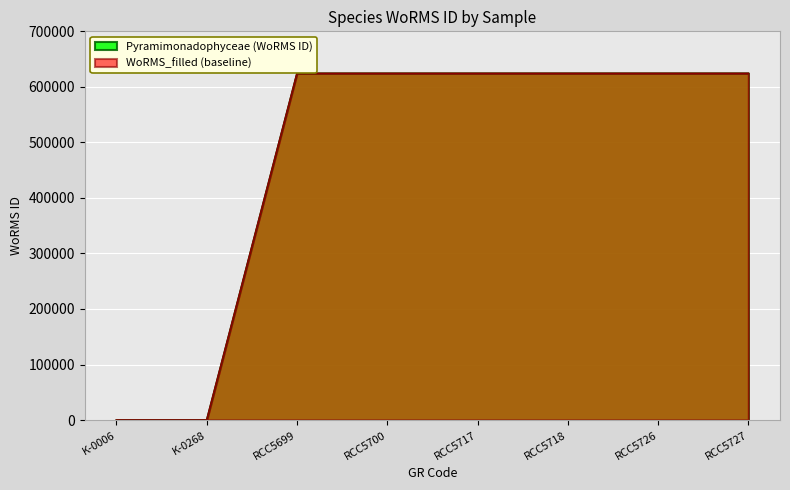

Reading right to left, extract all data points from this chart.

Pyramimonadophyceae: 624302	624302	624302	624302	624302	624302	0	0
WoRMS_filled: 624302	624302	624302	624302	624302	624302	100	100